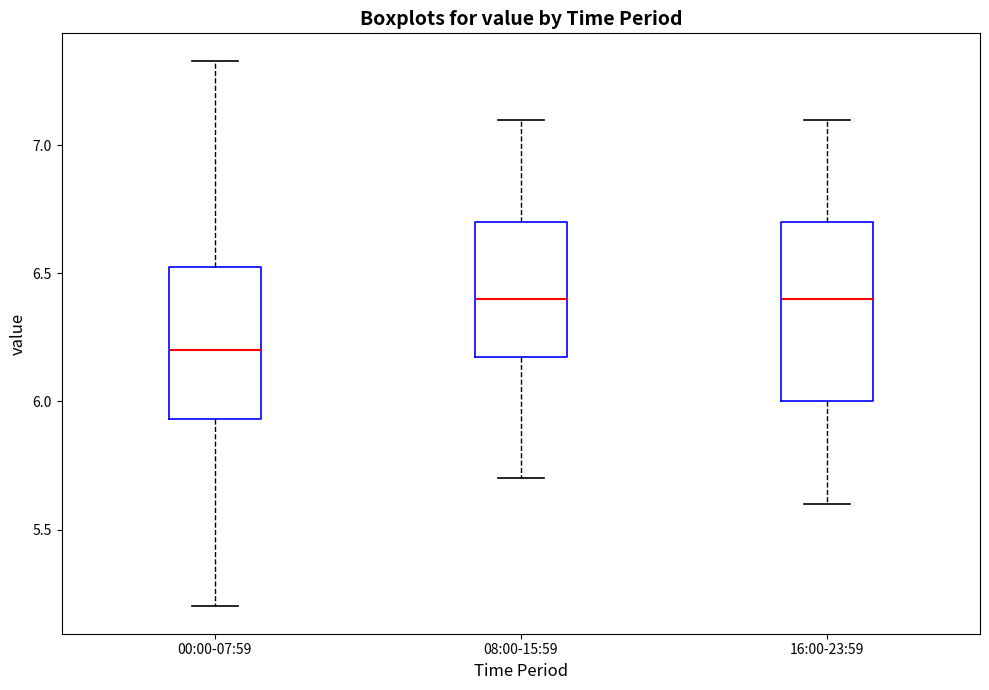

Which box has the lowest median line?

00:00-07:59